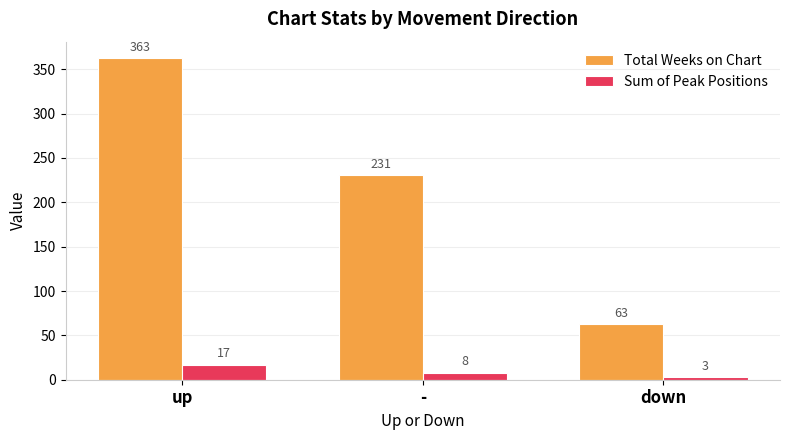

At down, list the series in order from largest to smallest.

Total Weeks on Chart, Sum of Peak Positions